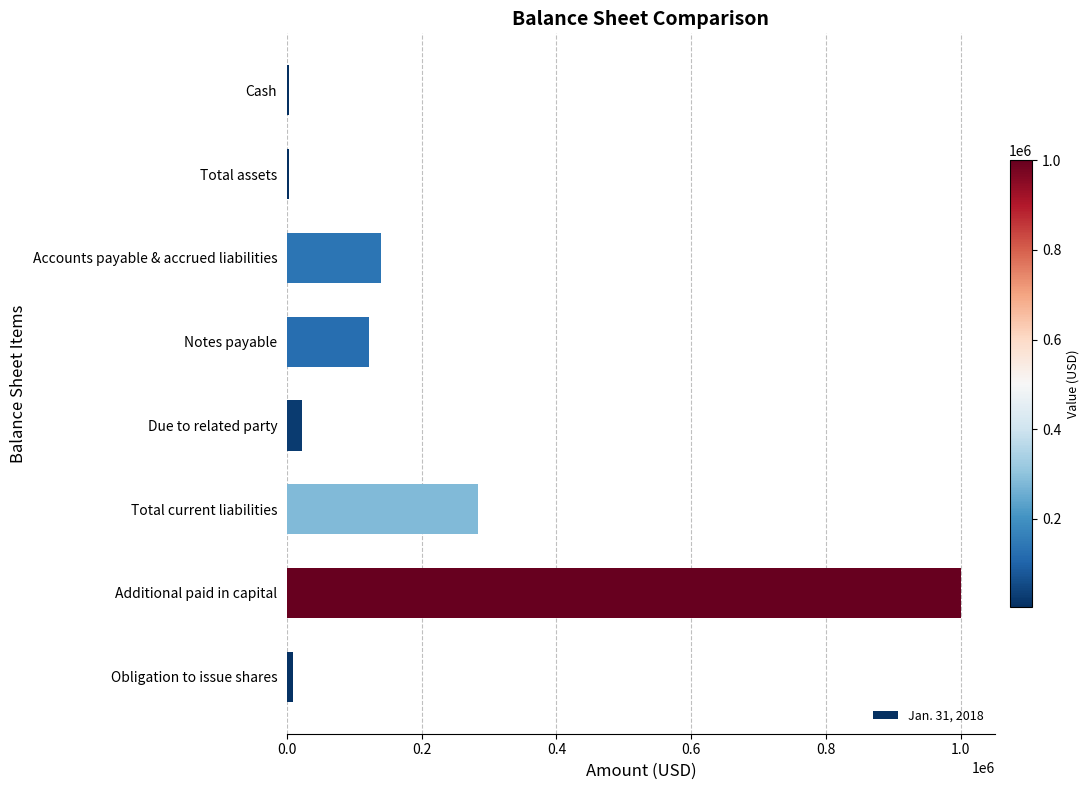

At which category does the chart reach its peak across all series?

Additional paid in capital